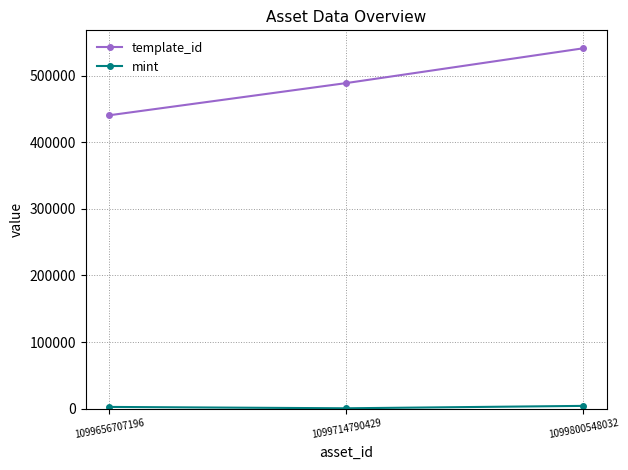

Between 1099656707196 and 1099714790429, which series saw the biggest shift?

template_id